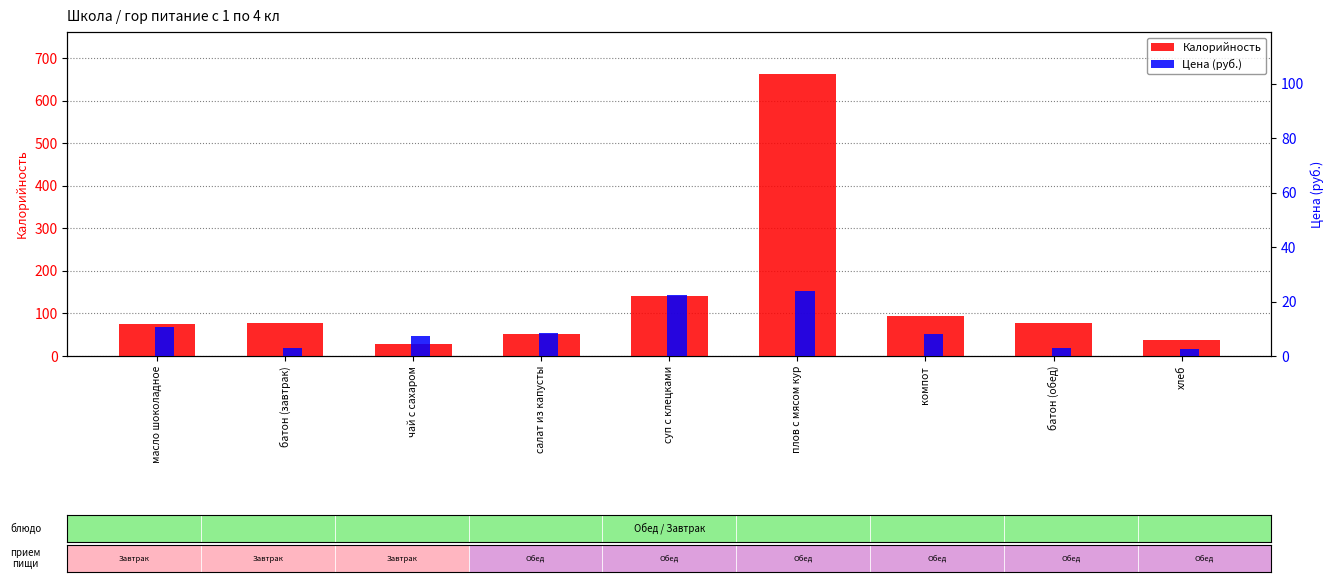

What is the label of the 1st bar from the left?

масло шоколадное